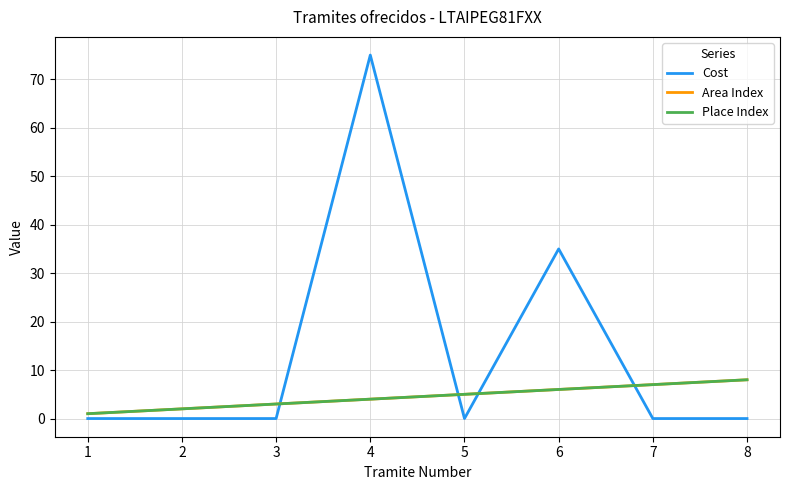

At which category does the chart reach its minimum across all series?

1